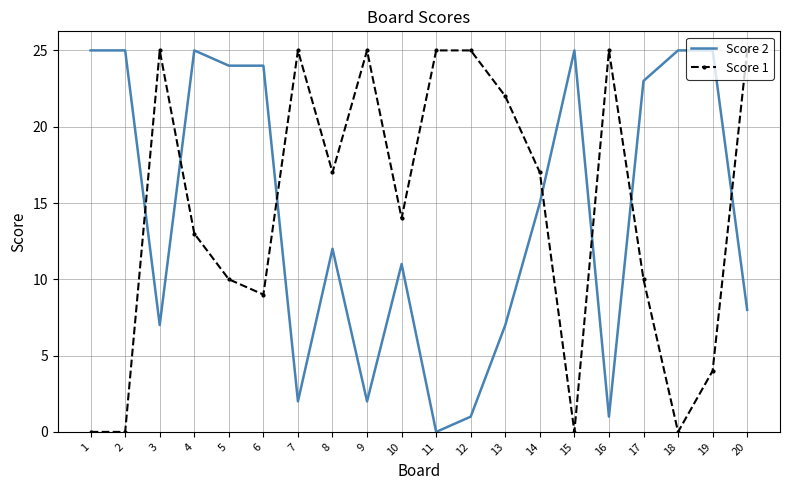

Rank the series at 20 from lowest to highest value.

Score 2, Score 1